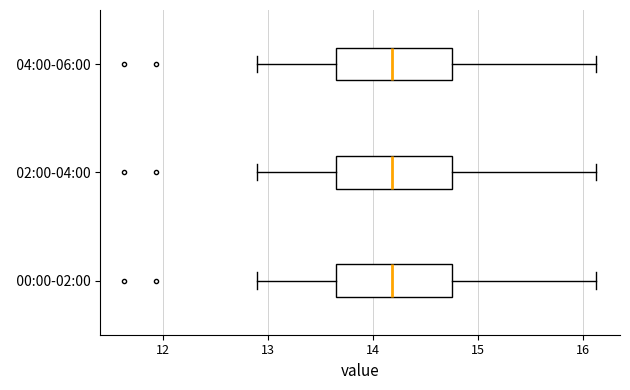

Where is the right edge of the box for 00:00-02:00 on the x-axis? The values are not printed on the chart, so give them approximately, as read against the axis.

14.8